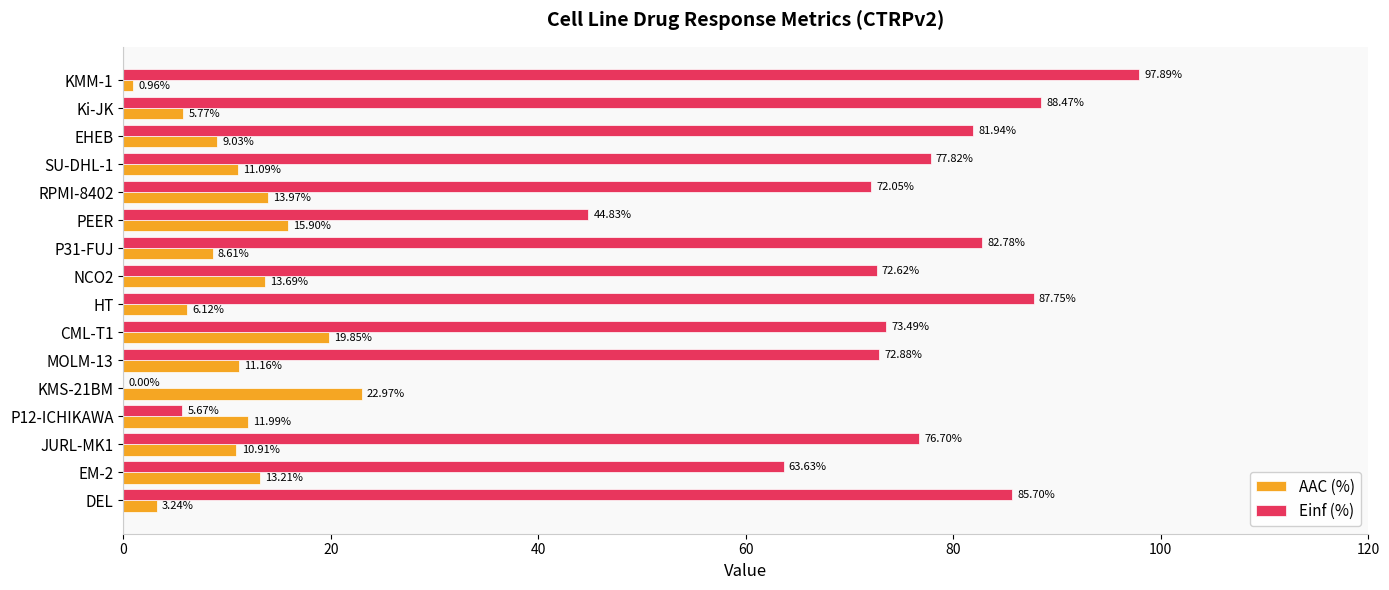

Which series has the largest total across all categories?

Einf (%)